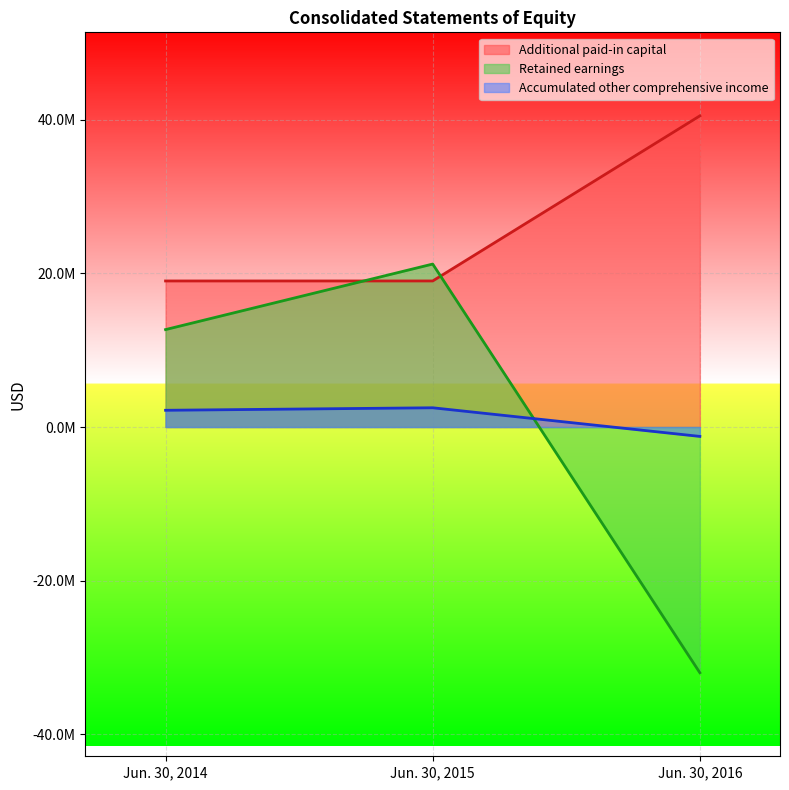

At how many categories does at least one series exceed 8218059?

3